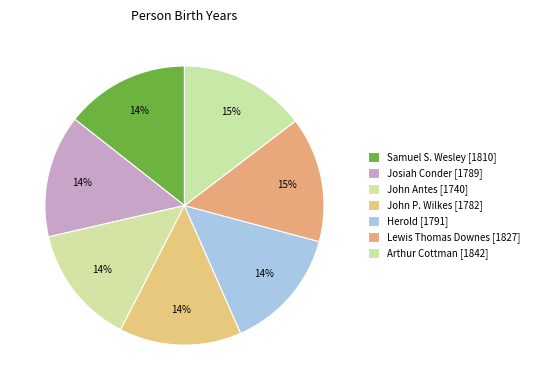

How many slices are in this pie chart?

7